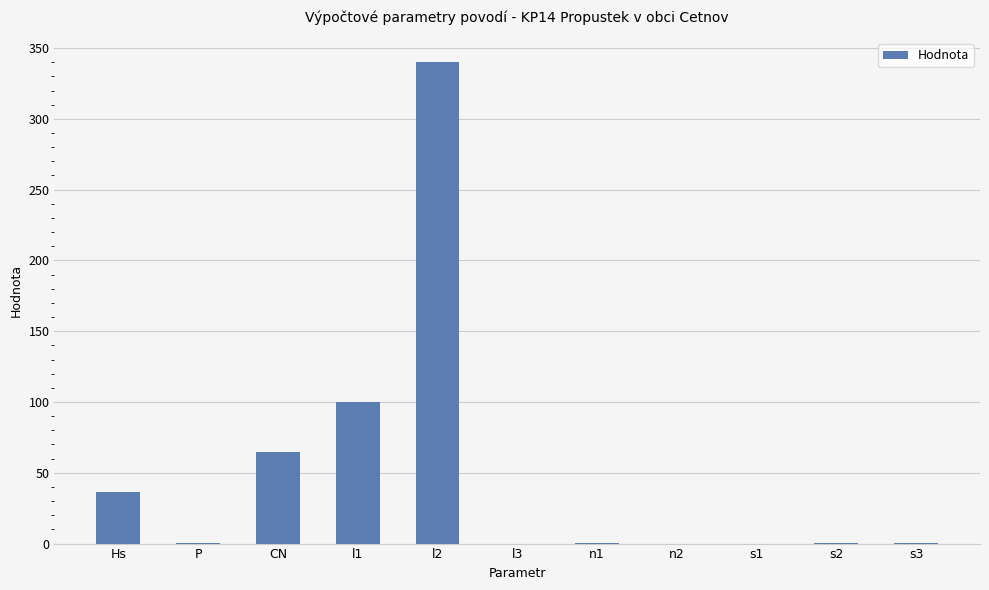

What is the difference between the values at s1 and l2?

340.0